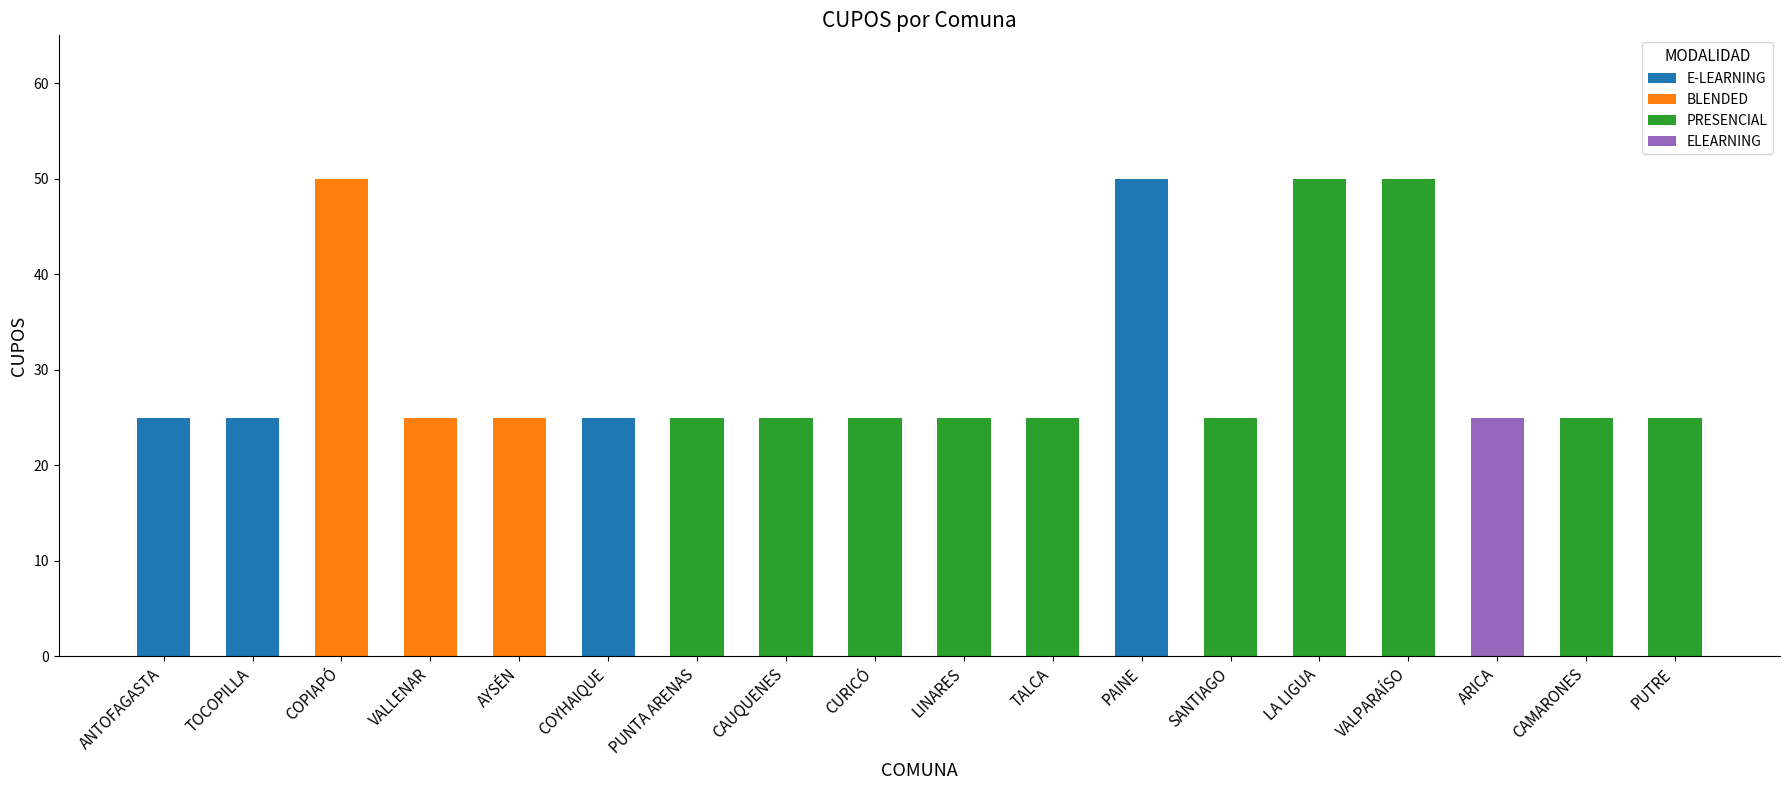

What is the minimum value shown in the chart?

25